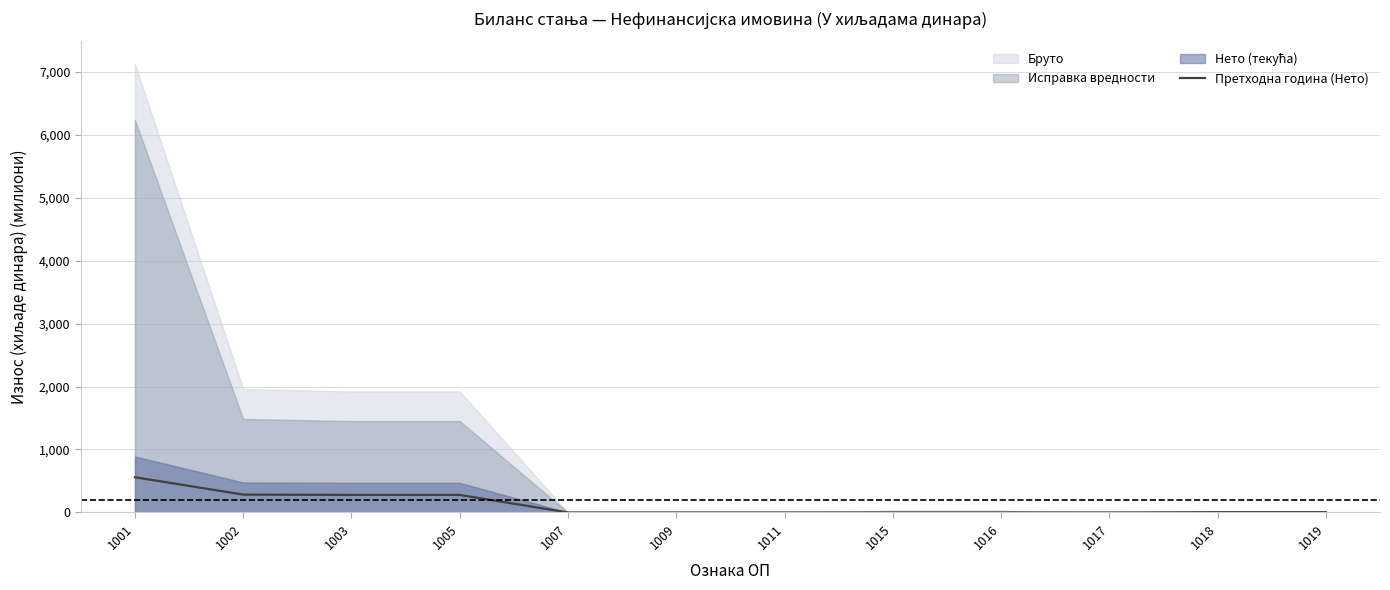

The value at 1009 is 0.0. True or false?

True